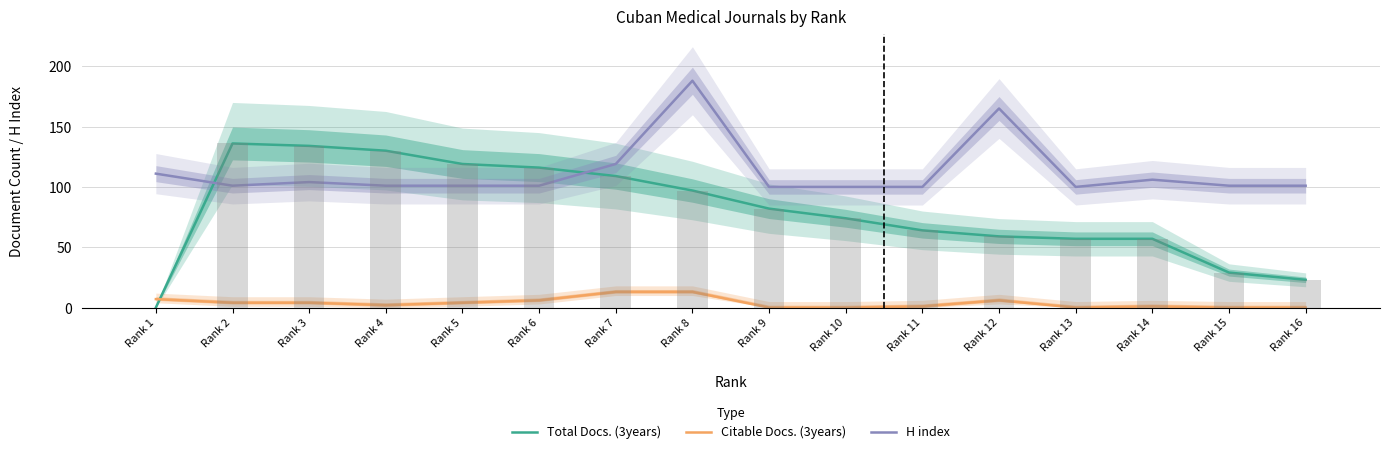

Between Rank 7 and Rank 11, which series saw the biggest shift?

Total Docs. (3years)